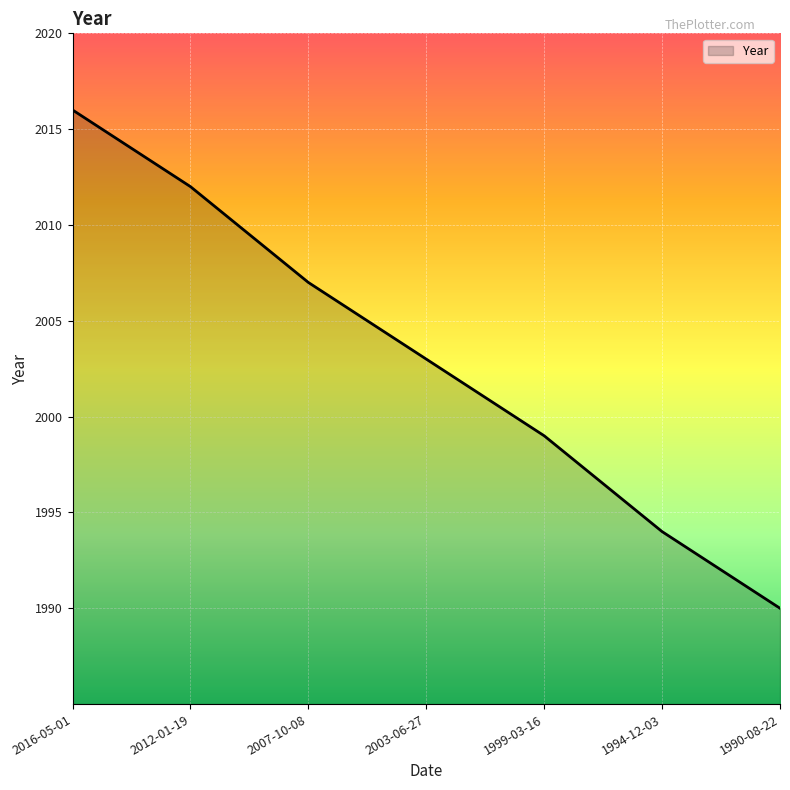

What is the sum of the values at 1994-12-03 and 1999-03-16?

3993